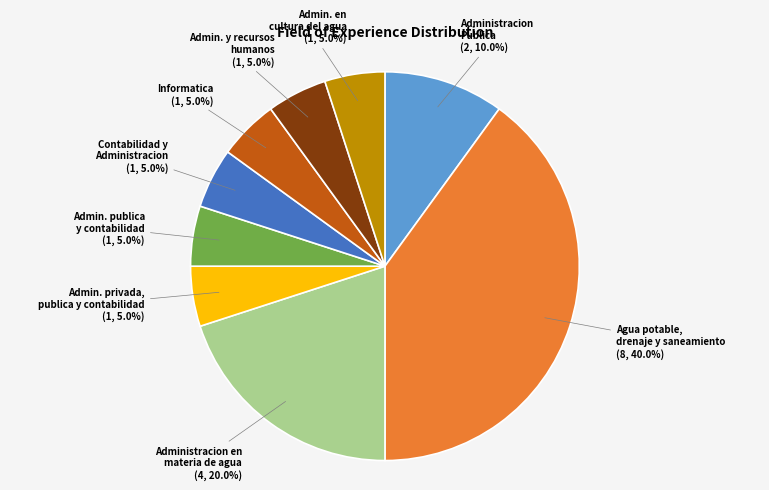

Is there any slice that represents more than half of the pie?

No